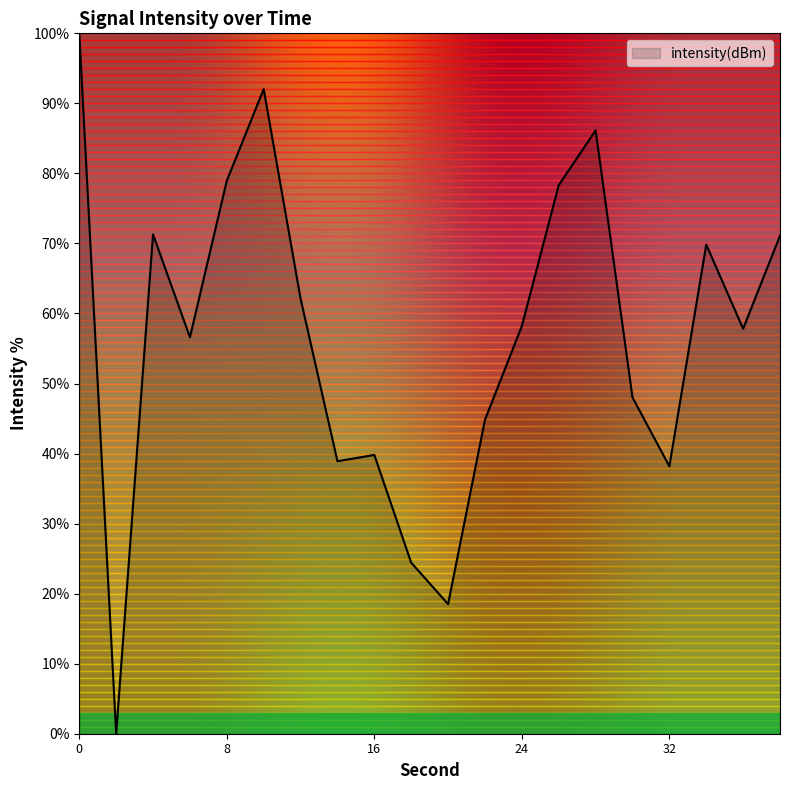

What is the difference between the maximum and minimum values?

100.0